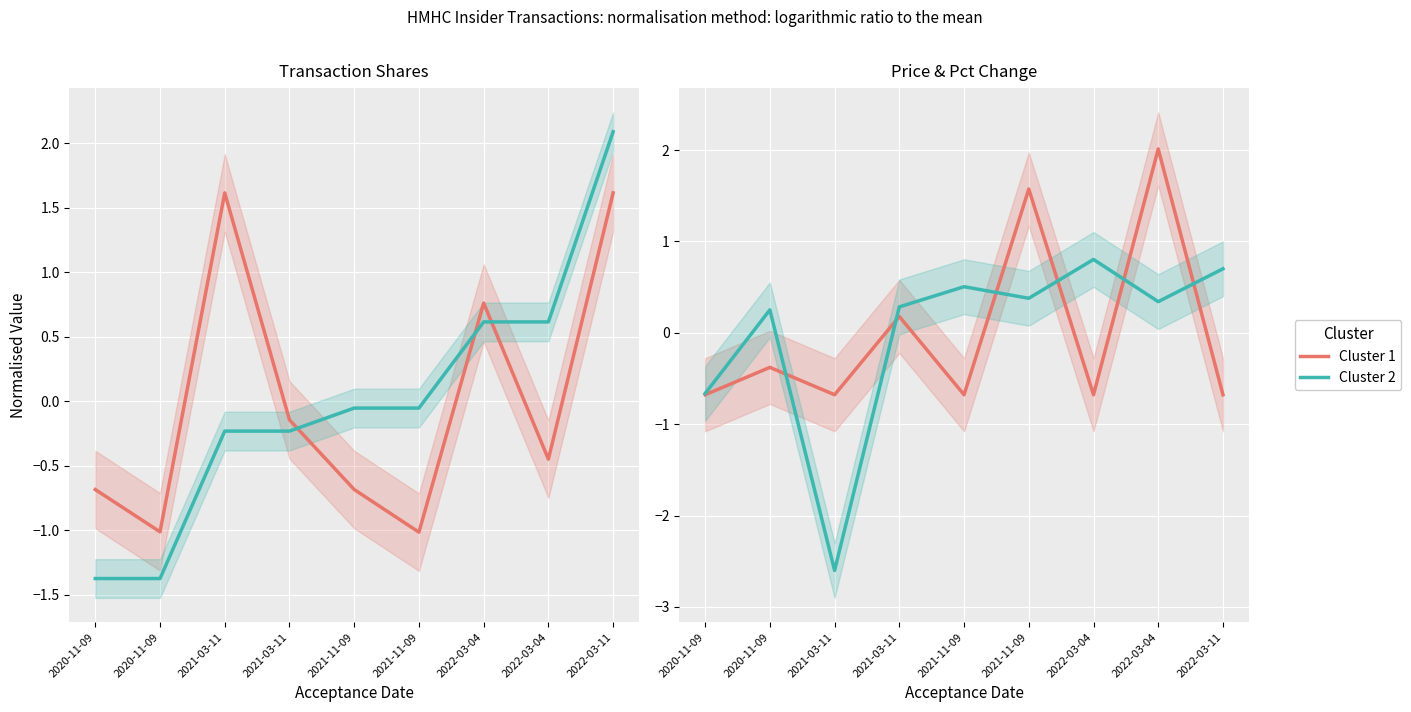

The transactionPricePerShare series shows -0.7 at 2020-11-09. True or false?

True